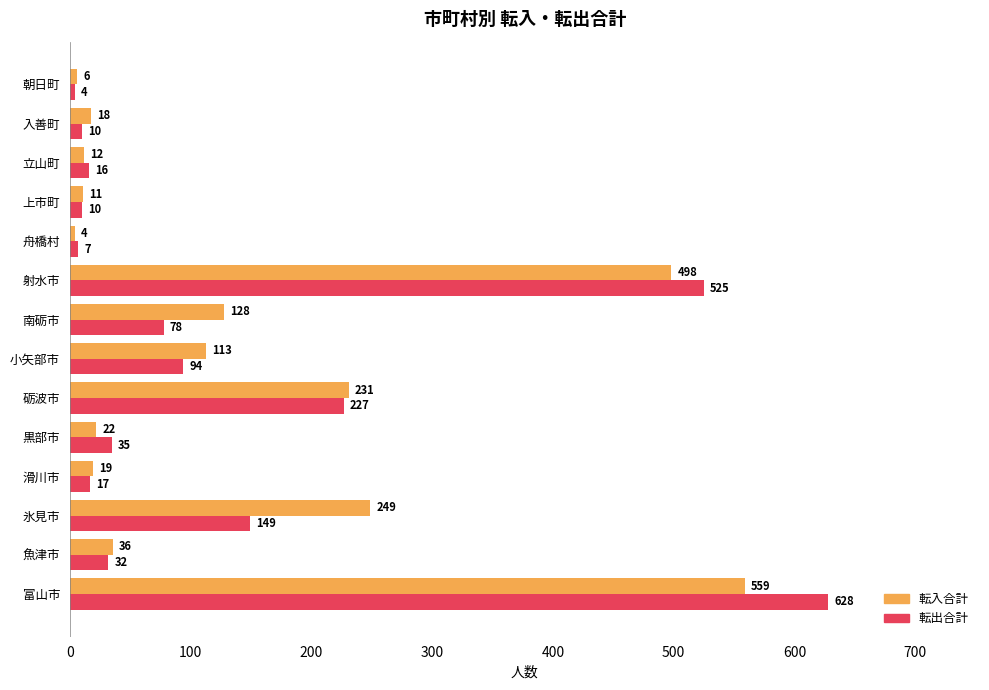

The value of 転入合計 at 上市町 is 11. True or false?

True